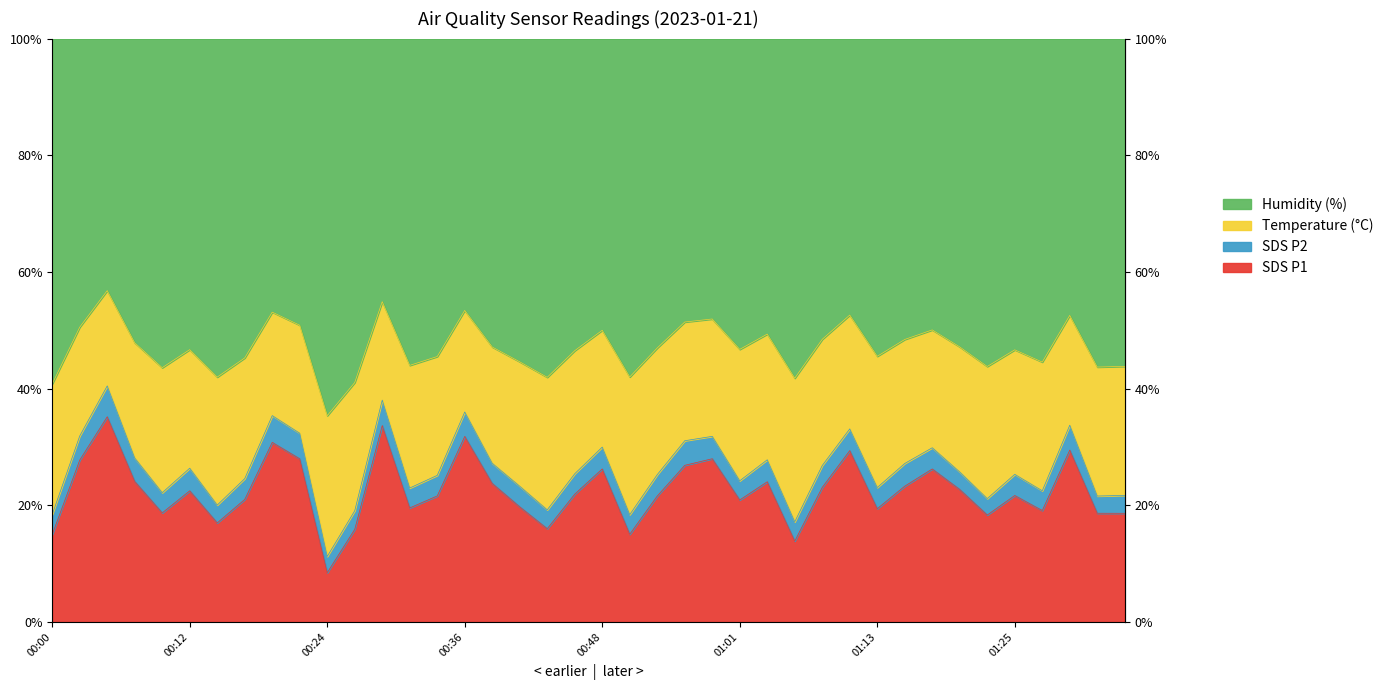

The value of BME280_humidity at 00:58 is 53.8. True or false?

True